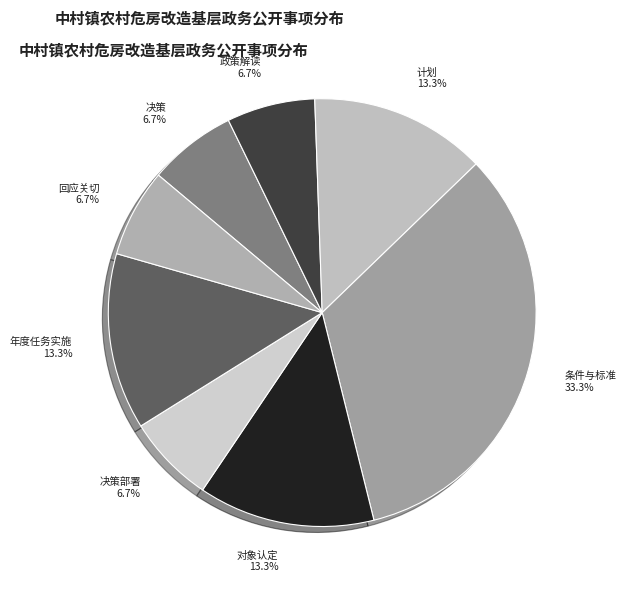

To the nearest percent, what portion does 决策部署 represent?

7%